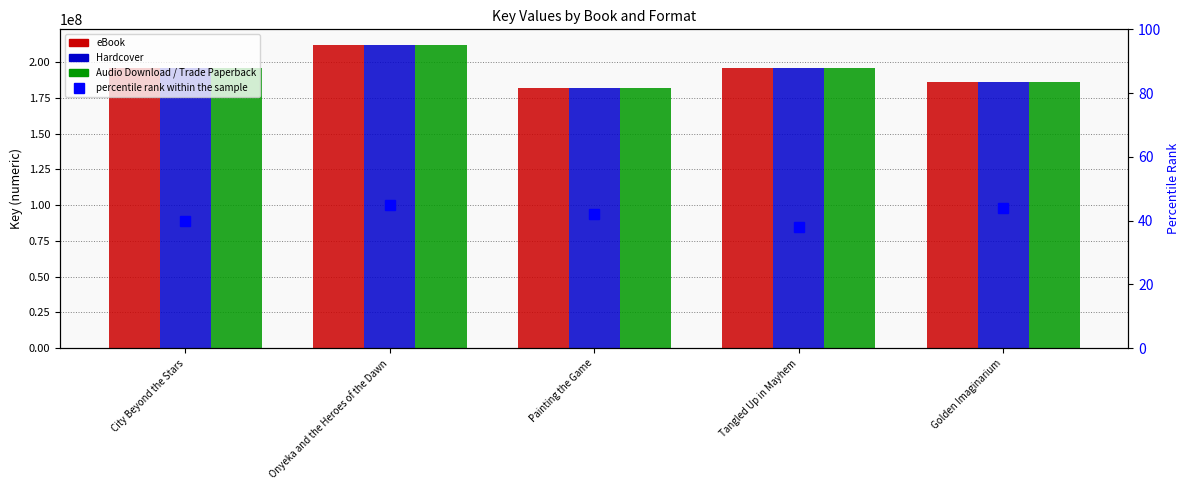

Is the value of Audio Download / Trade Paperback at Painting the Game greater than the value of Hardcover at Tangled Up in Mayhem?

No